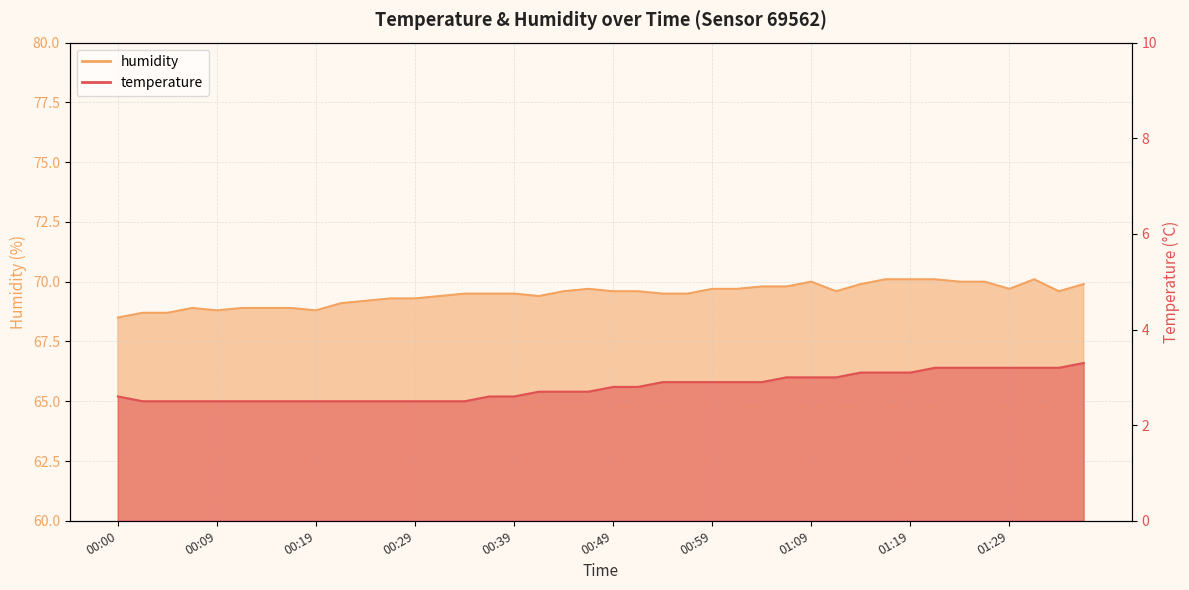

True or false: temperature and humidity cross at least once.

False